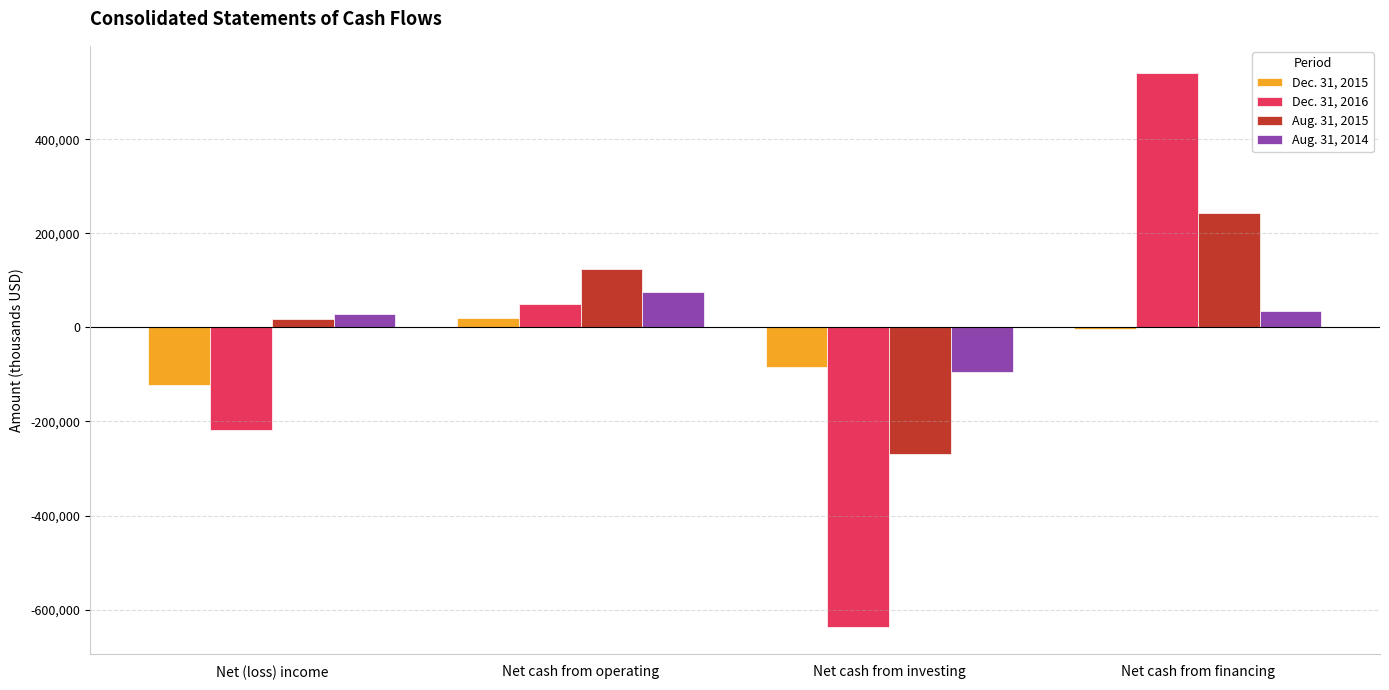

Read the Dec. 31, 2015 value at Net (loss) income, to the nearest 50.

-122950